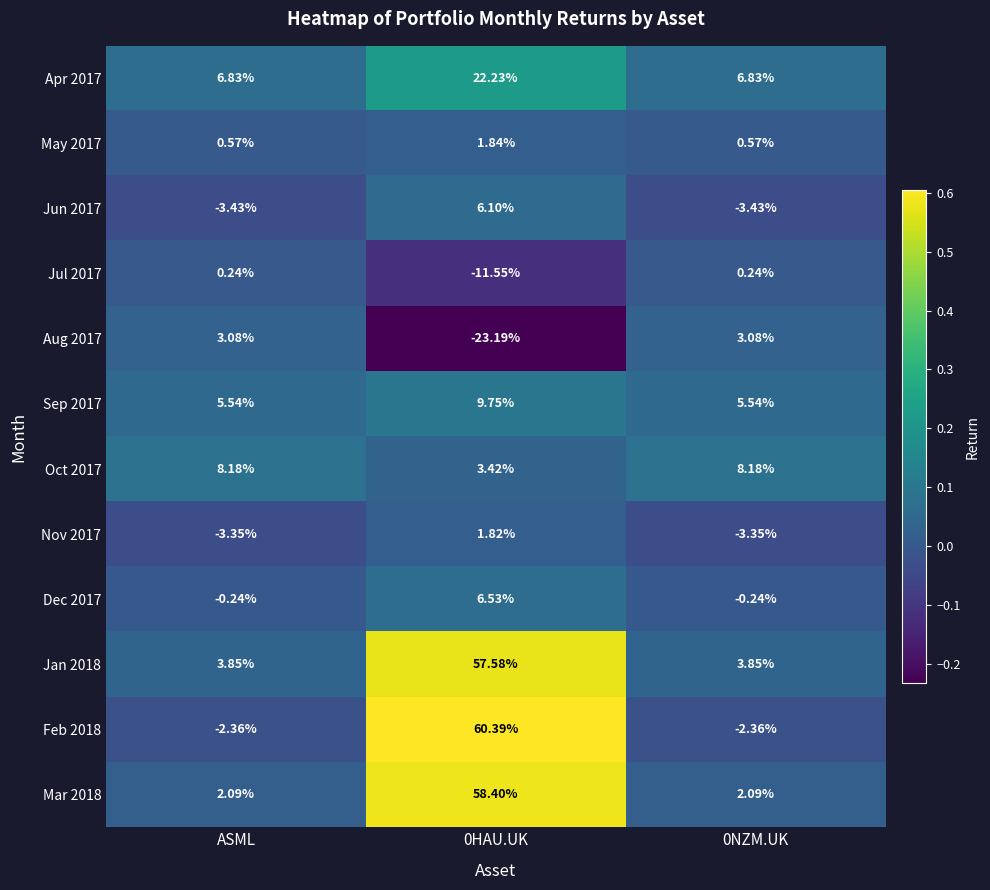

What is the spread (max minus min) of values at 0NZM.UK?

11.6